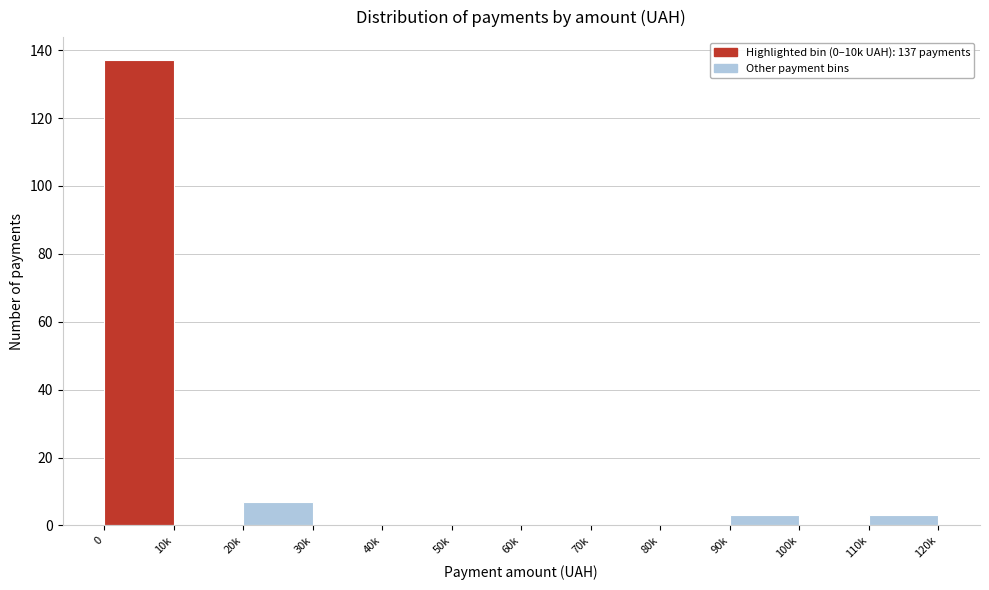

Reading left to right, list all the values displayed in this chart.

0=137	10k=0	20k=7	30k=0	40k=0	50k=0	60k=0	70k=0	80k=0	90k=3	100k=0	110k=3